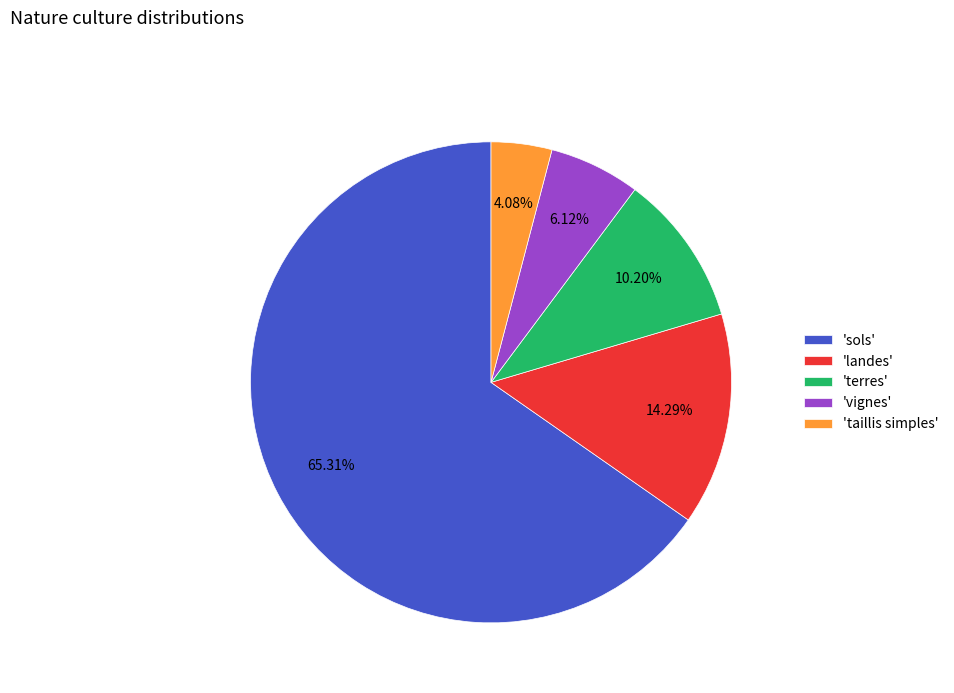

Combined, do 'landes' and 'terres' account for over 50%?

No